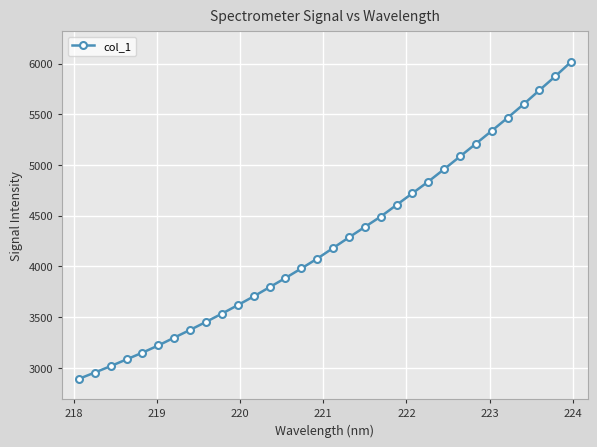

What is the maximum value shown in the chart?

6017.8